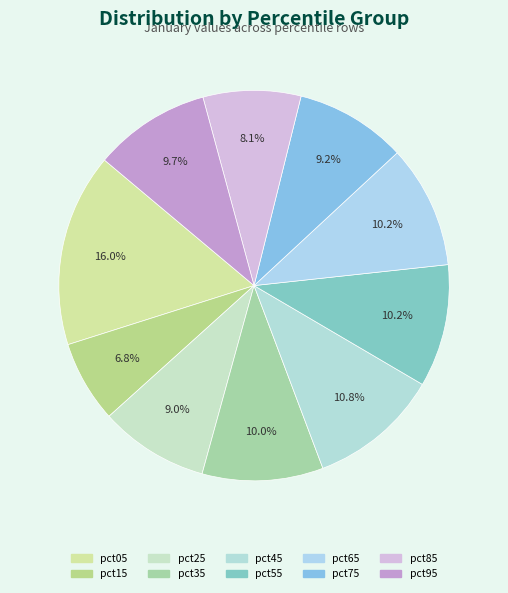

Does pct65 represent more than half of the total?

No